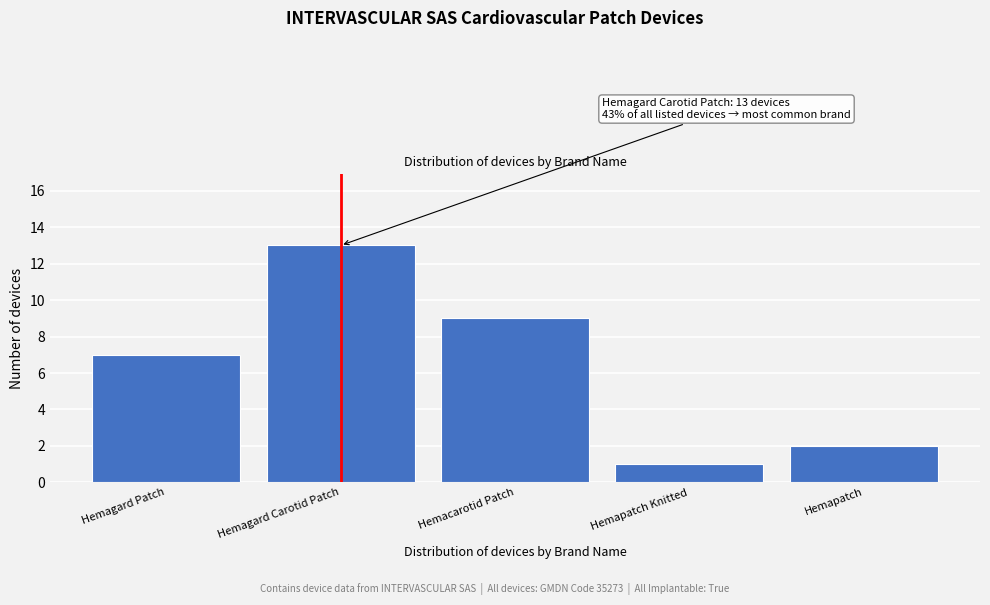

Reading left to right, transcribe all the data shown in this chart.

Hemagard Patch=7	Hemagard Carotid Patch=13	Hemacarotid Patch=9	Hemapatch Knitted=1	Hemapatch=2